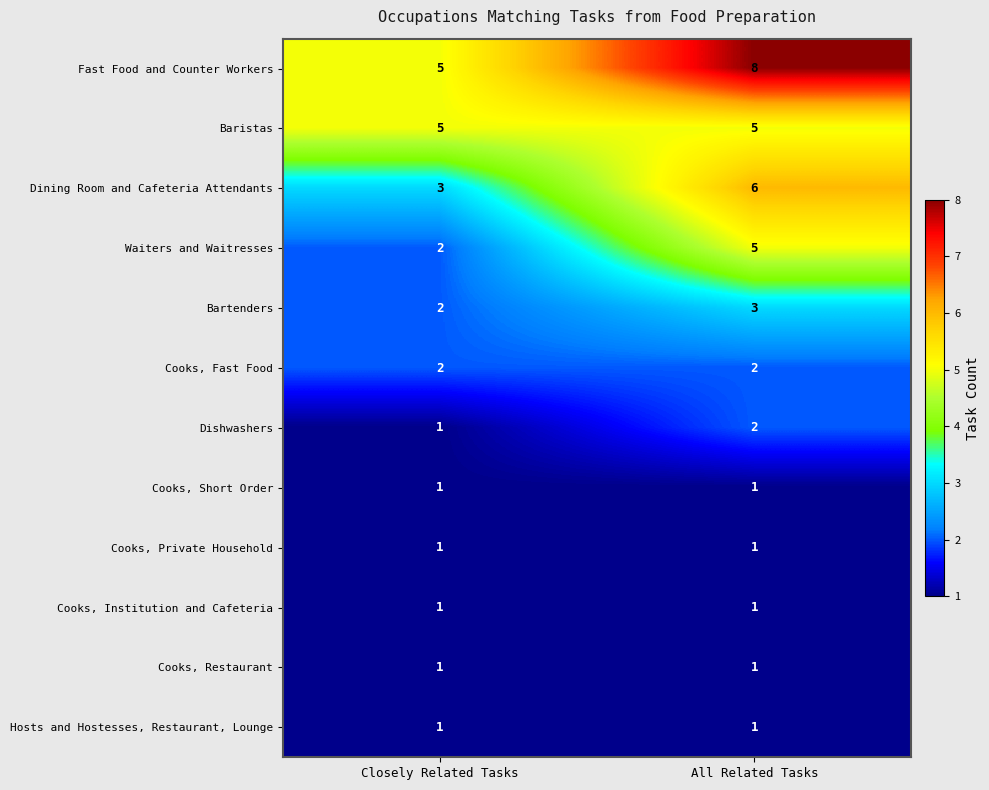

List the labels in order of Fast Food and Counter Workers value, largest first.

All Related Tasks, Closely Related Tasks